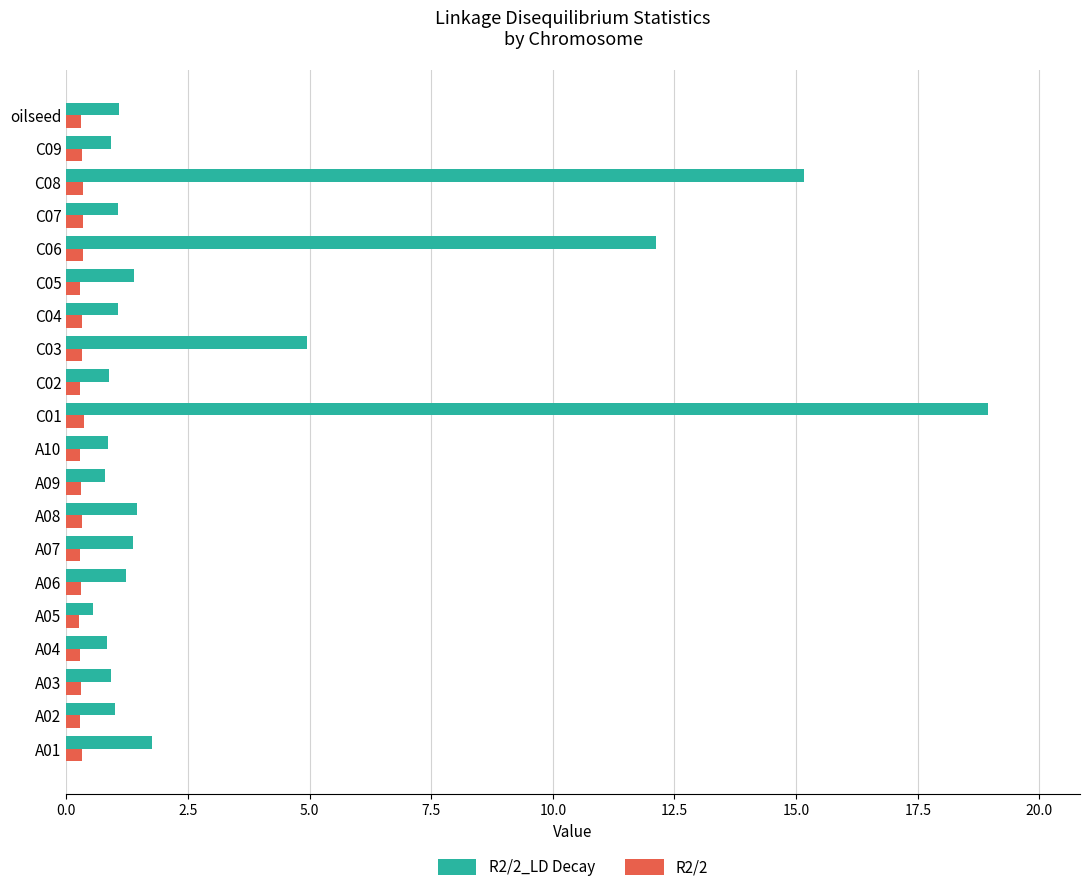

List the series in order of their peak value, lowest first.

R2/2, R2/2_LD Decay